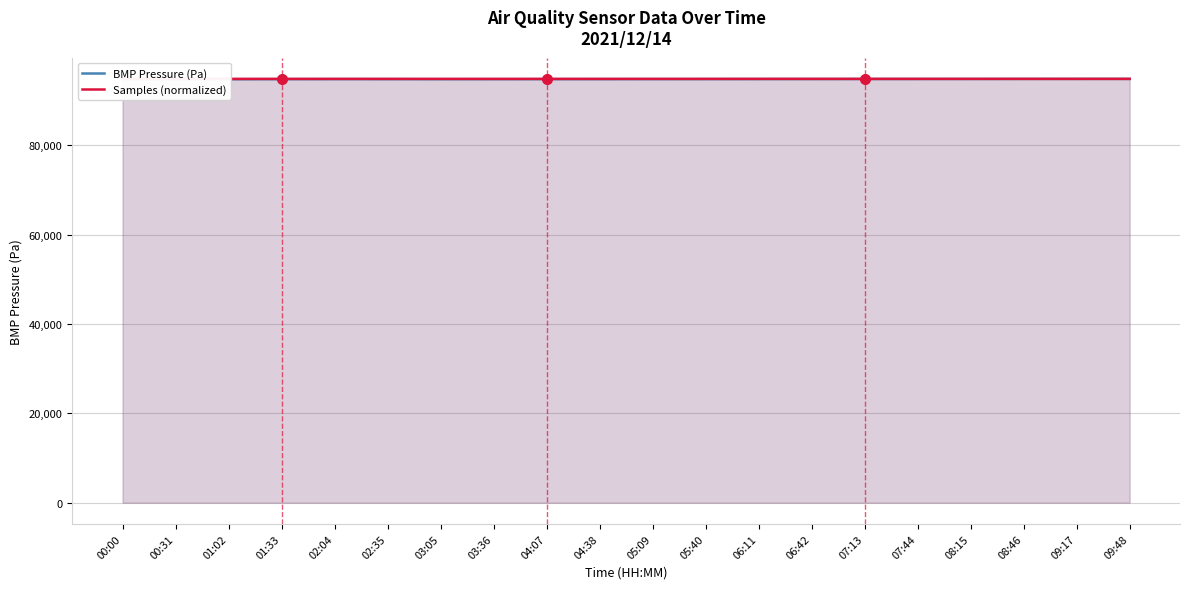

What is the maximum value for BMP Pressure (Pa)?

94881.0